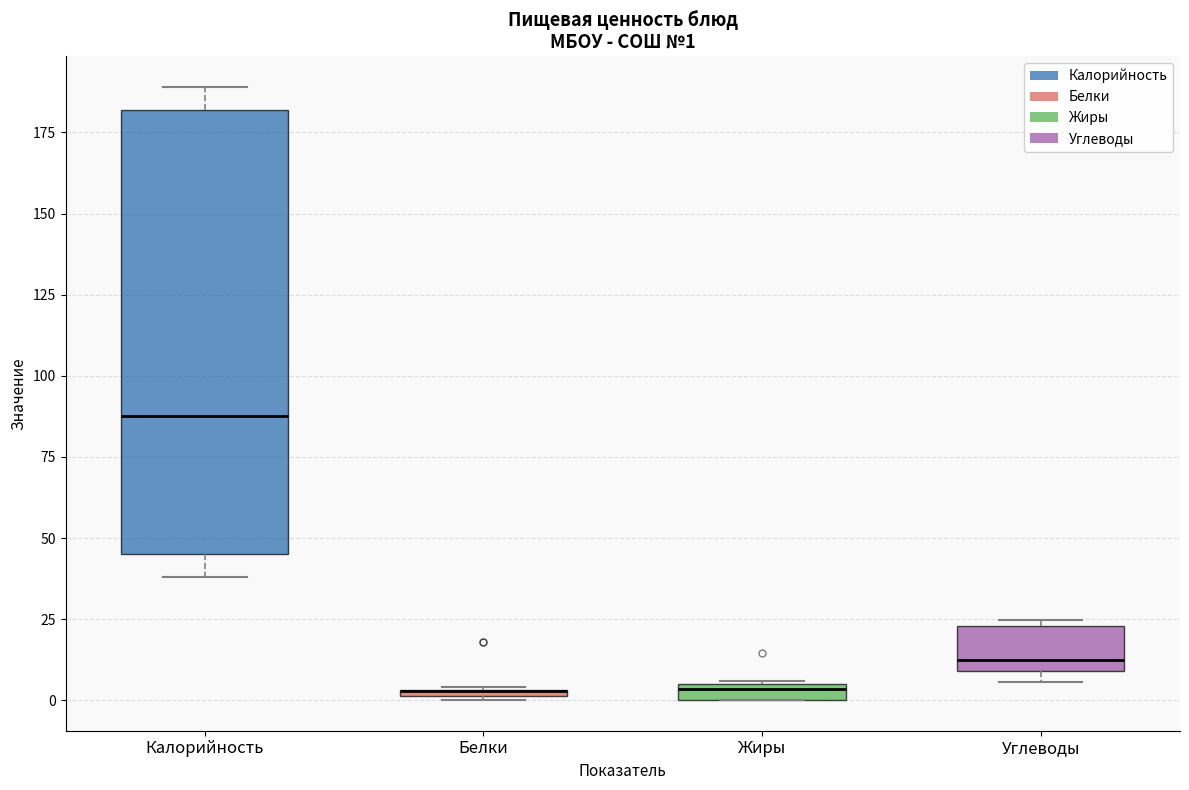

Which box is the tallest, from its lower edge to its upper edge?

Калорийность